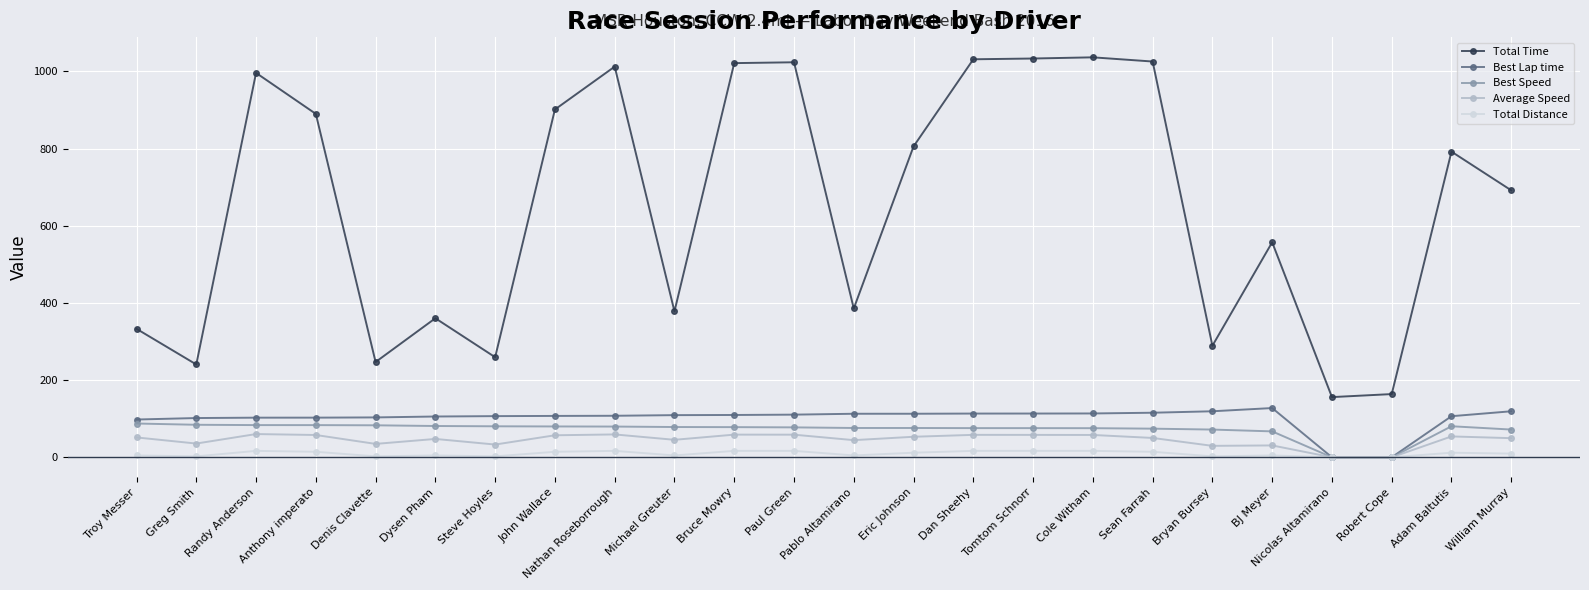

What is the highest value of the Total Time series?

1036.4